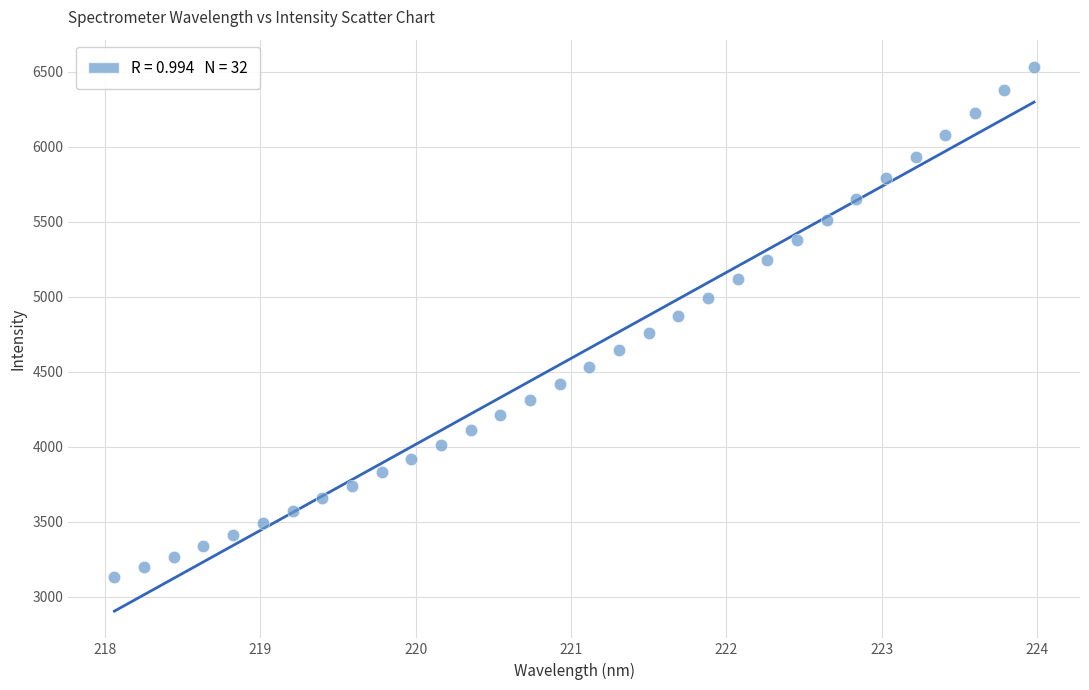

What is the range of X values (max minus min)?

5.9